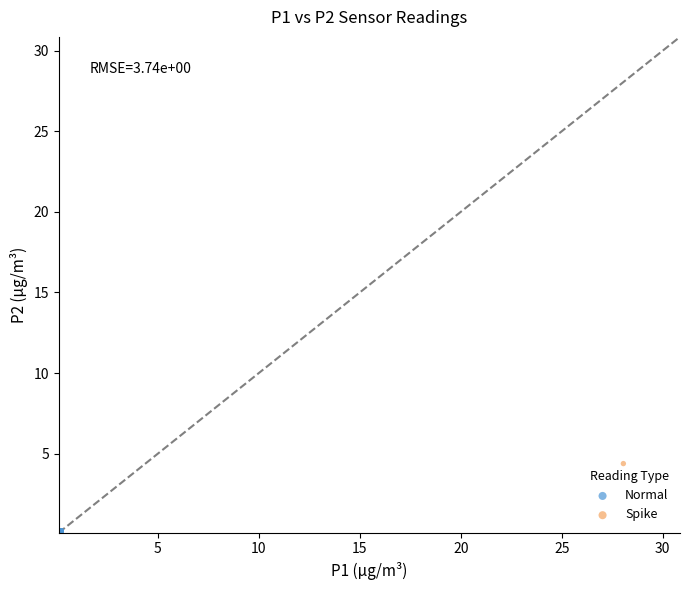

What are all the series names shown in the legend?

Normal, Spike